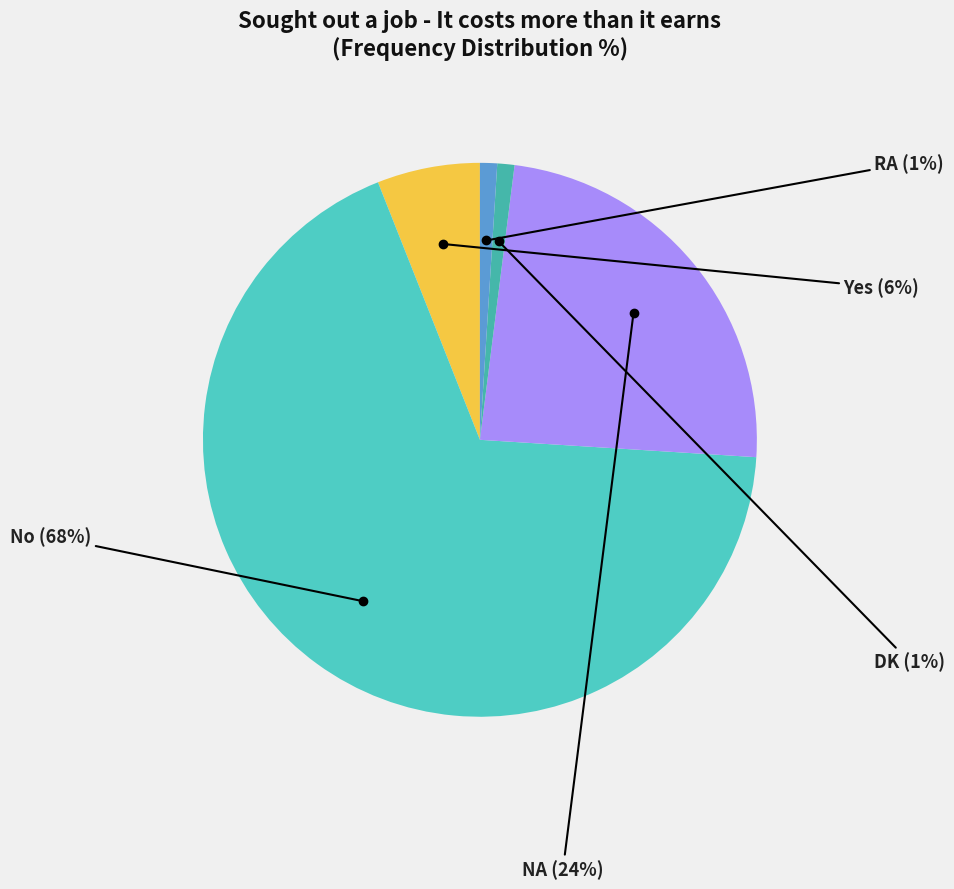

Which slice is the smallest?

DK